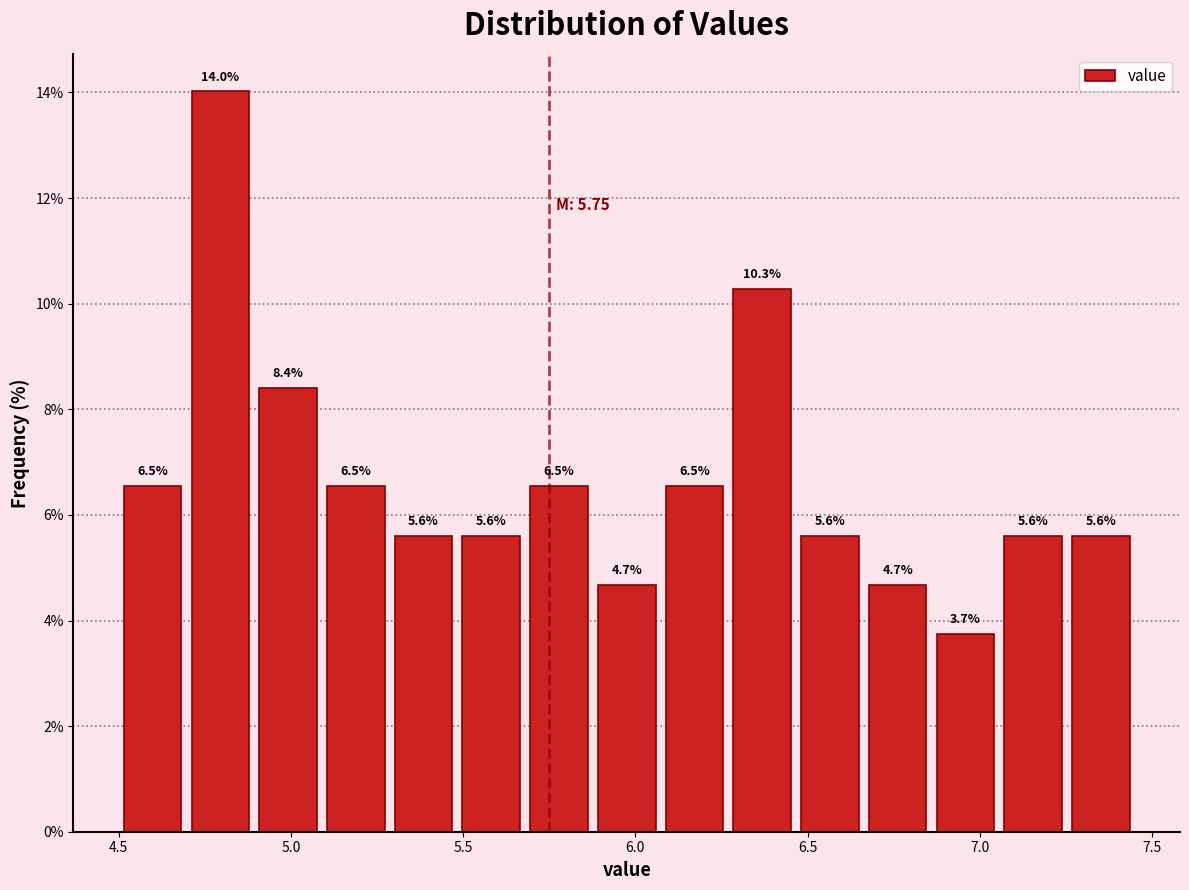

Around what value on the x-axis is the tallest bar? Give the approximate position of its centre, as read against the axis.

4.80